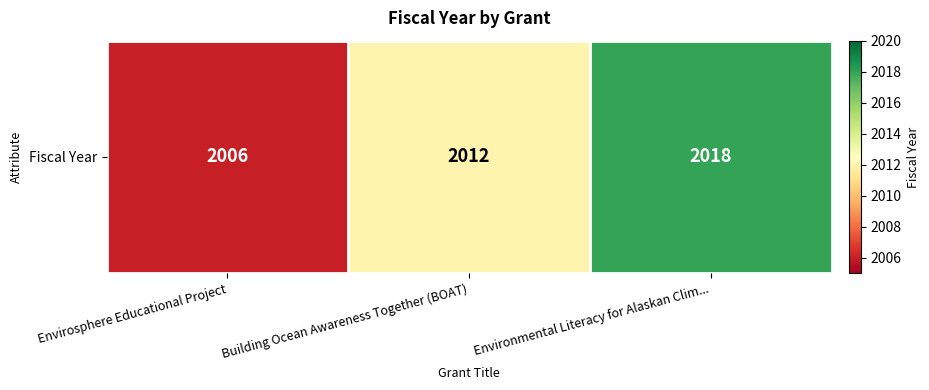

What is the smallest value displayed?

2006